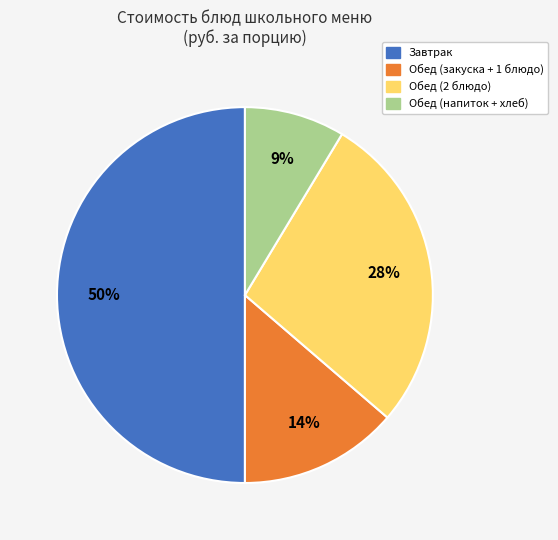

Approximately how many times larger is the value at Обед (напиток + хлеб) compared to Обед (2 блюдо)?

0.3